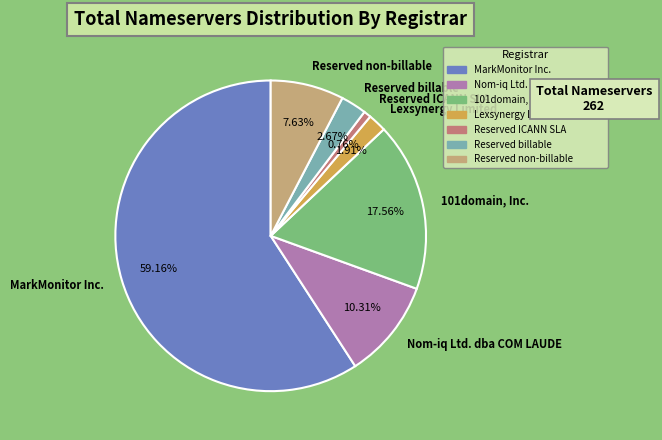

What percentage is the Nom-iq Ltd. dba COM LAUDE slice, to the nearest percent?

10%